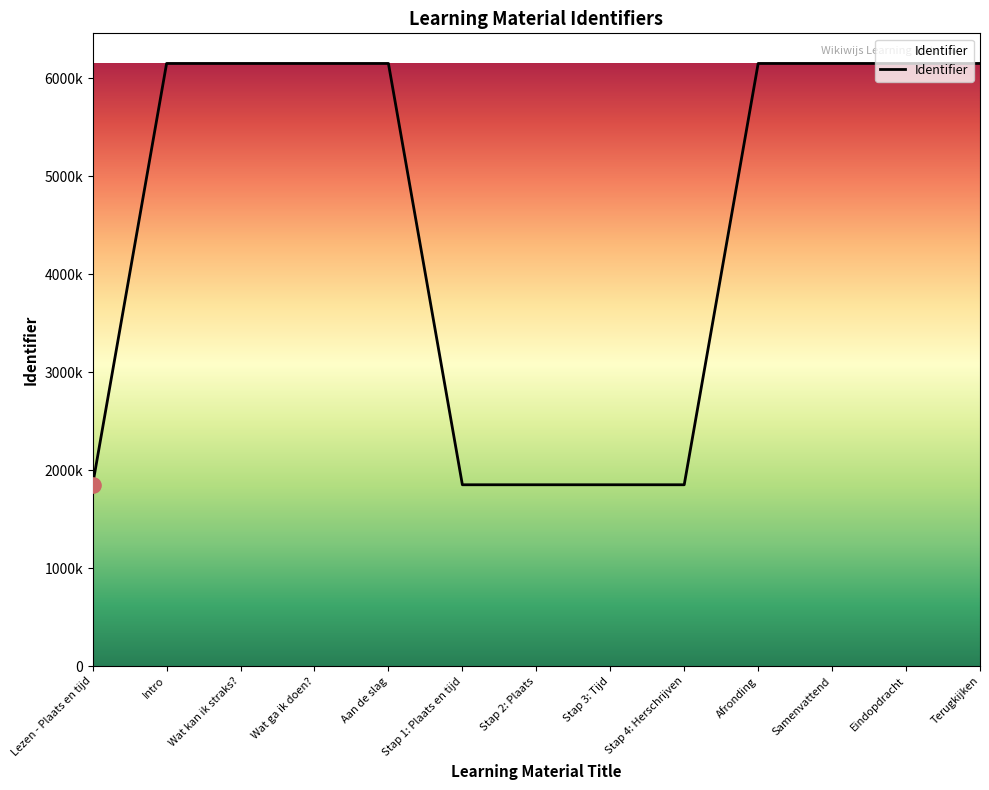

What is the ratio of the value at Samenvattend to the value at Lezen - Plaats en tijd?

3.3